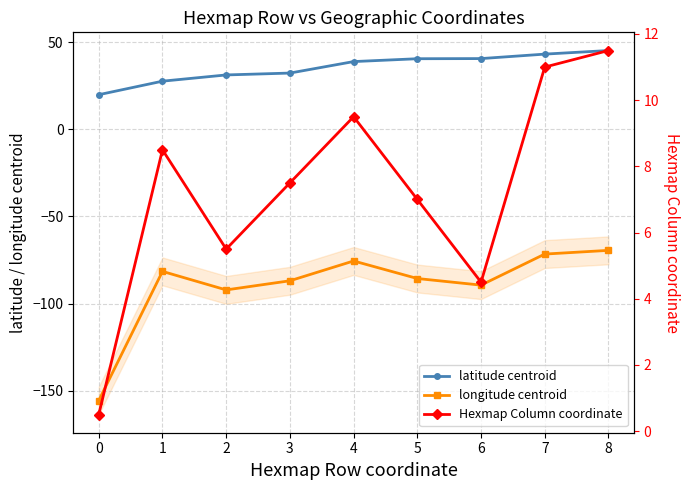

What is the average value of the Hexmap Column coordinate series?

7.3